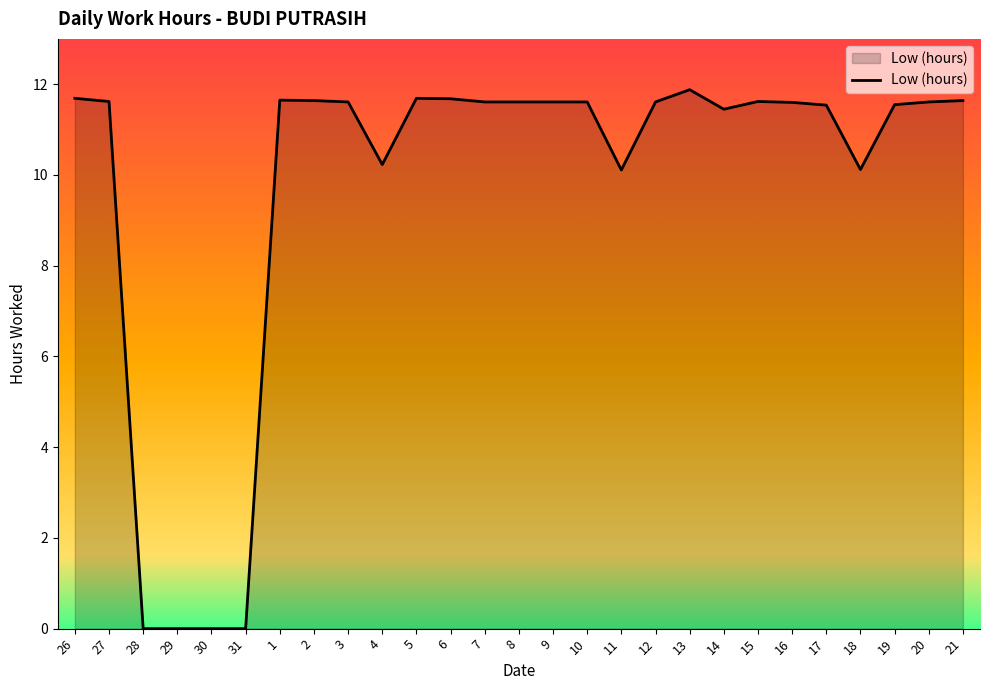

The chart shows a value of 11.7 at 6. True or false?

True